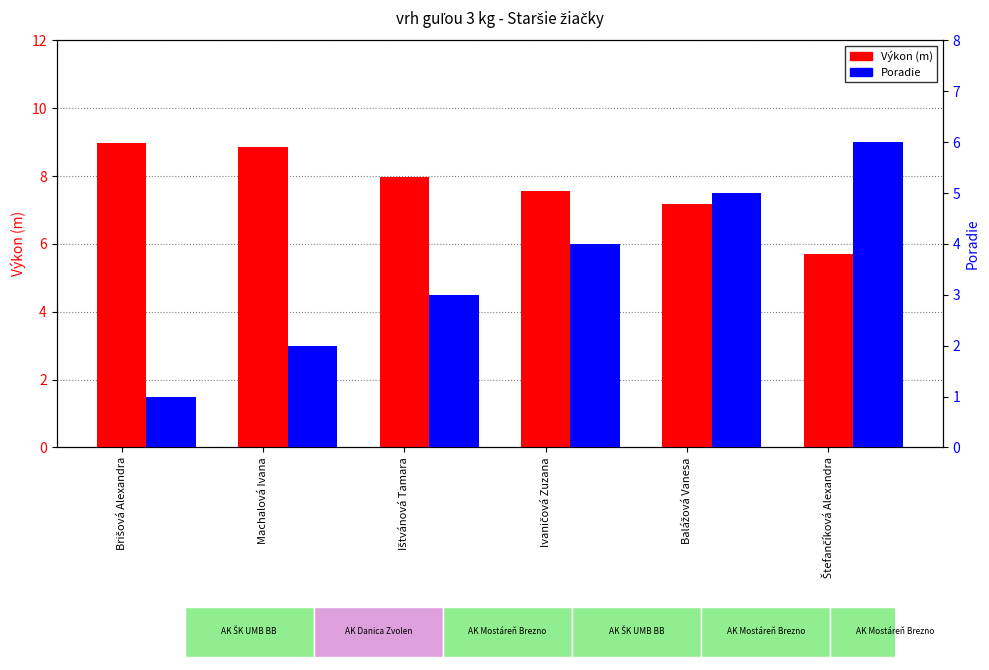

The Výkon (m) series shows 7.6 at Ivaničová Zuzana. True or false?

True